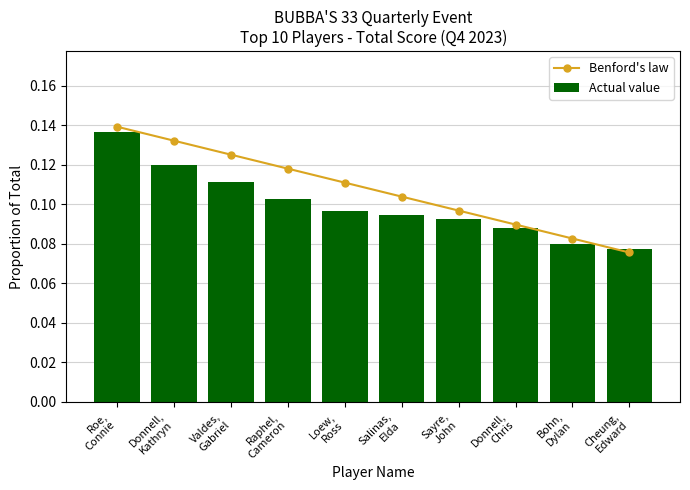

What is the sum of all Actual value values?

1.0